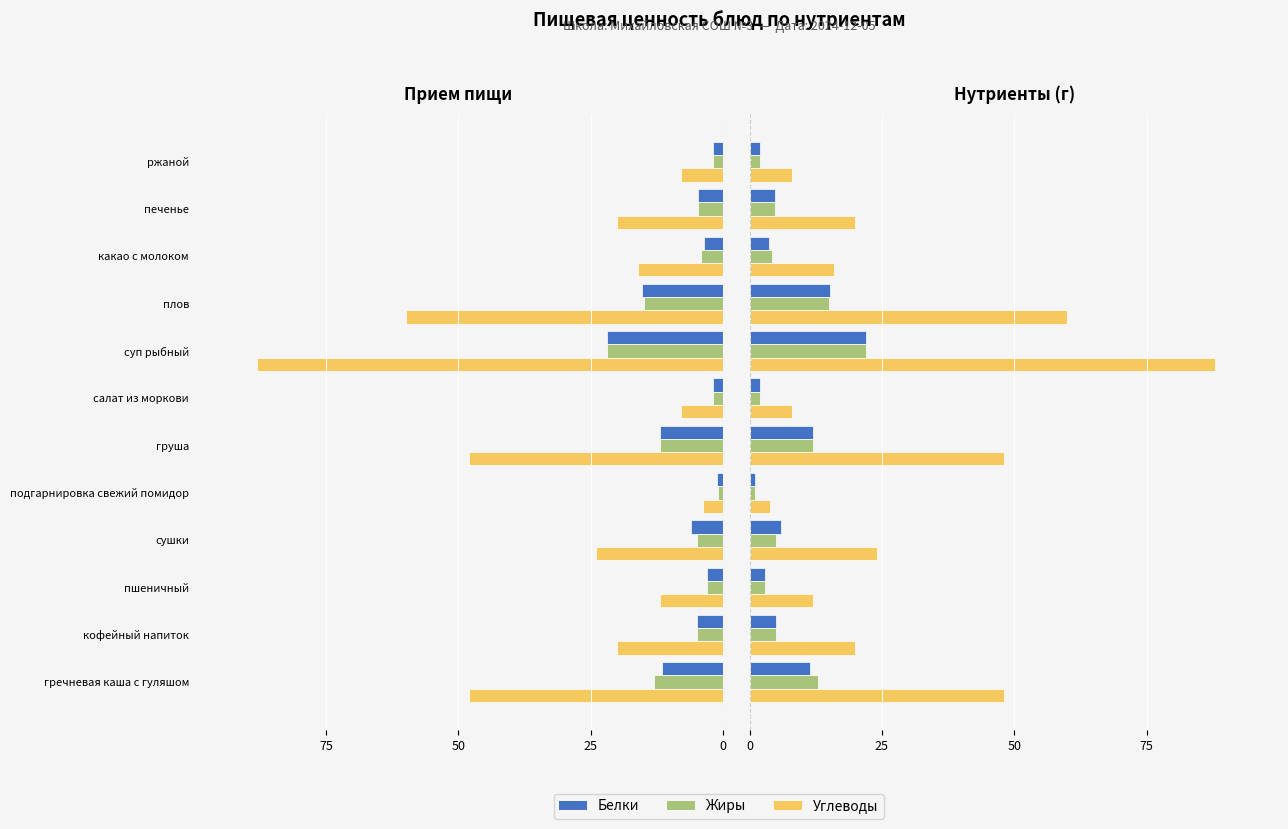

List the series in order of their peak value, lowest first.

Белки, Жиры, Углеводы